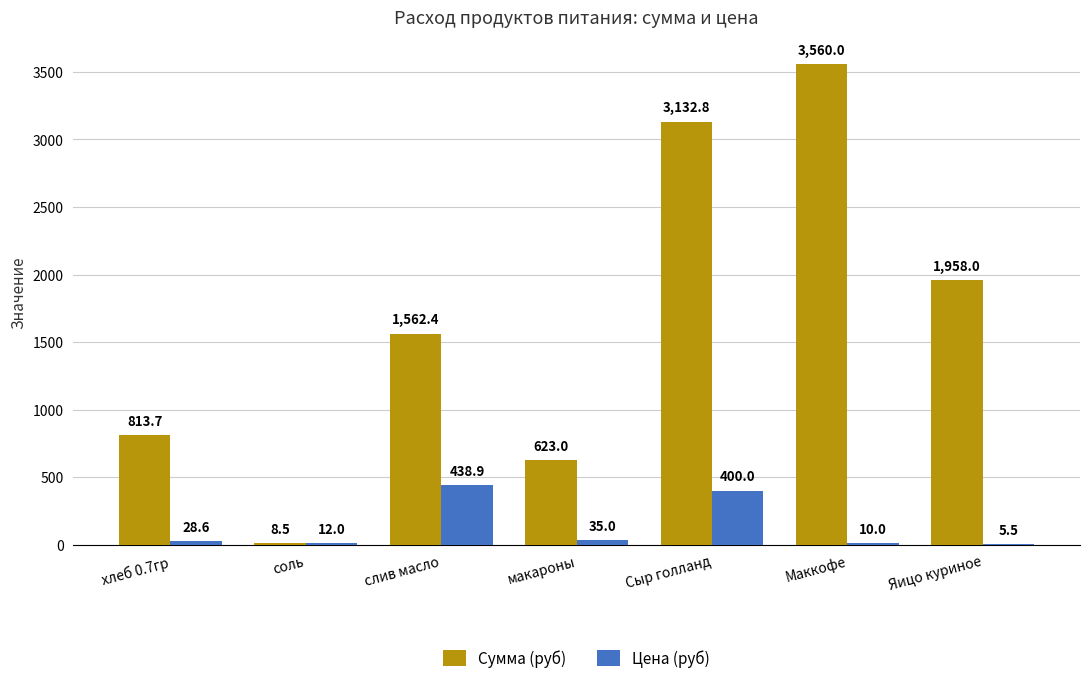

Are the bars grouped side by side (vs. stacked)?

Yes